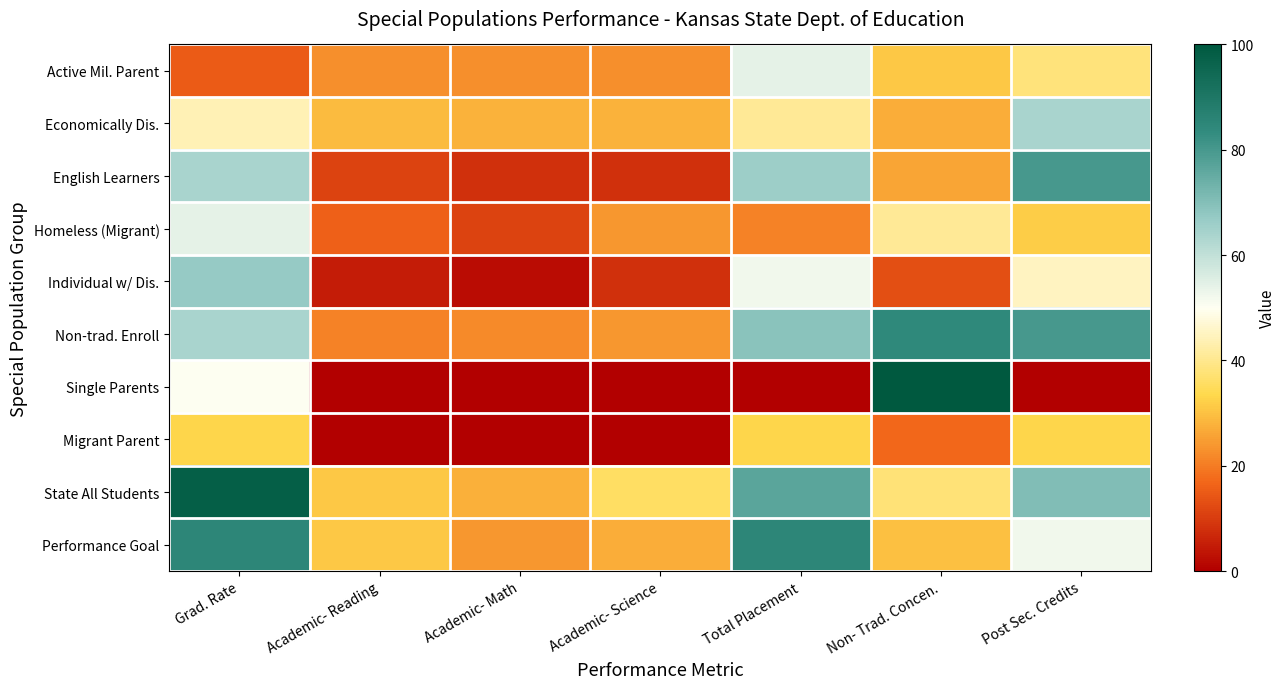

Reading left to right, list all the values displayed in this chart.

Active Mil. Parent: Grad. Rate=15.0	Academic- Reading=23.0	Academic- Math=23.0	Academic- Science=23.0	Total Placement=54.0	Non- Trad. Concen.=31.0	Post Sec. Credits=38.0
Economically Dis.: Grad. Rate=44.0	Academic- Reading=29.0	Academic- Math=28.0	Academic- Science=28.0	Total Placement=41.0	Non- Trad. Concen.=27.0	Post Sec. Credits=64.0
English Learners: Grad. Rate=64.0	Academic- Reading=11.0	Academic- Math=8.0	Academic- Science=8.0	Total Placement=66.0	Non- Trad. Concen.=26.0	Post Sec. Credits=80.0
Homeless (Migrant): Grad. Rate=54.0	Academic- Reading=16.0	Academic- Math=11.0	Academic- Science=24.0	Total Placement=21.0	Non- Trad. Concen.=41.0	Post Sec. Credits=32.0
Individual w/ Dis.: Grad. Rate=67.0	Academic- Reading=5.0	Academic- Math=2.0	Academic- Science=8.0	Total Placement=52.0	Non- Trad. Concen.=13.0	Post Sec. Credits=45.0
Non-trad. Enroll: Grad. Rate=64.0	Academic- Reading=21.0	Academic- Math=22.0	Academic- Science=24.0	Total Placement=69.0	Non- Trad. Concen.=84.0	Post Sec. Credits=80.0
Single Parents: Grad. Rate=50.0	Academic- Reading=0.0	Academic- Math=0.0	Academic- Science=0.0	Total Placement=0.0	Non- Trad. Concen.=100.0	Post Sec. Credits=0.0
Migrant Parent: Grad. Rate=33.0	Academic- Reading=0.0	Academic- Math=0.0	Academic- Science=0.0	Total Placement=33.0	Non- Trad. Concen.=17.0	Post Sec. Credits=33.0
State All Students: Grad. Rate=97.7	Academic- Reading=30.9	Academic- Math=27.6	Academic- Science=35.8	Total Placement=76.6	Non- Trad. Concen.=37.9	Post Sec. Credits=70.5
Performance Goal: Grad. Rate=85.0	Academic- Reading=31.0	Academic- Math=24.0	Academic- Science=27.0	Total Placement=85.0	Non- Trad. Concen.=30.0	Post Sec. Credits=52.0